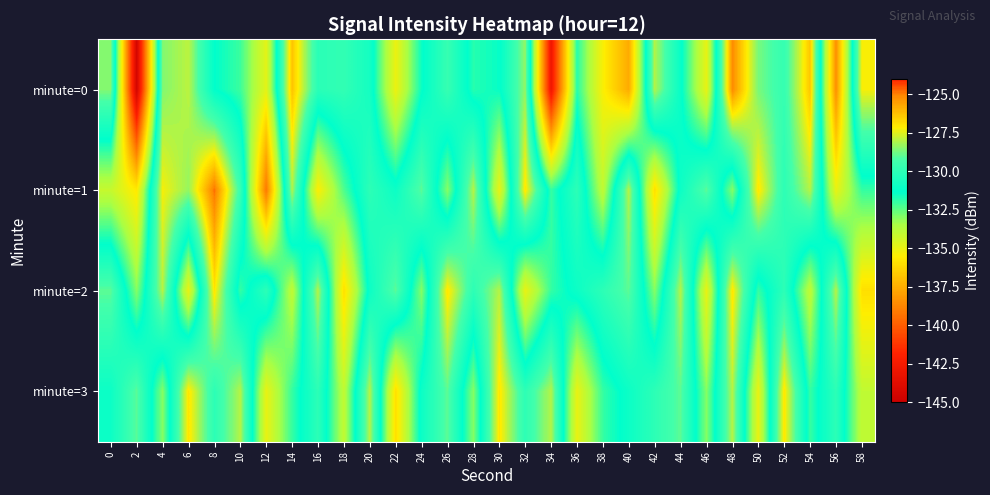

At which category is the sum across all series the highest?

48